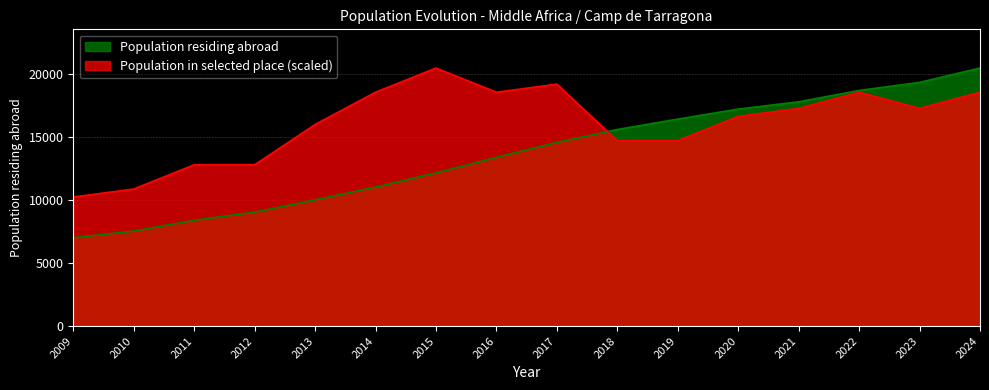

What is the approximate value of Population residing abroad at 2023?

19338.0